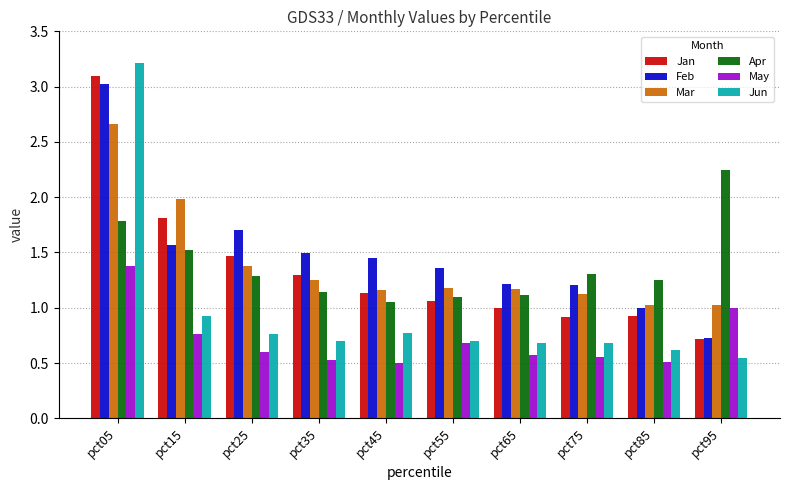

What is the sum of the Mar values at pct25 and pct95?

2.4